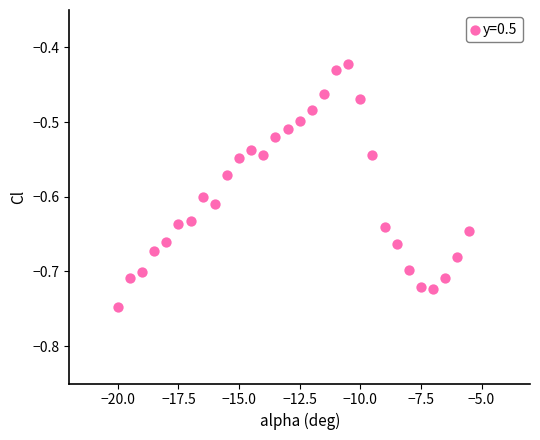

What is the range of Y values (max minus min)?

0.3